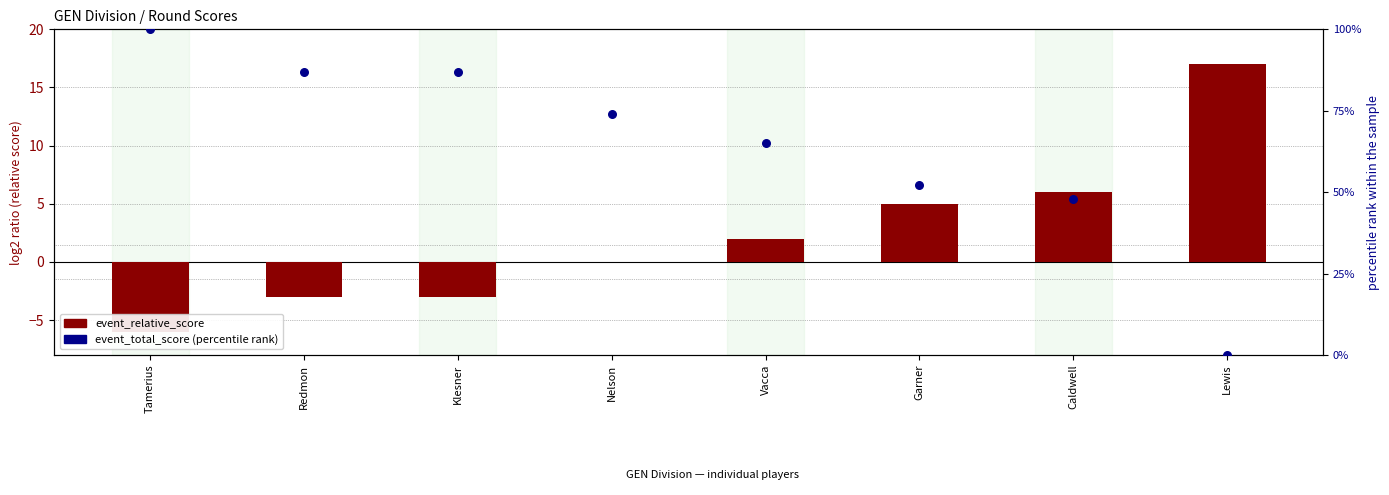

Which series has the largest total across all categories?

event_total_score (percentile rank)